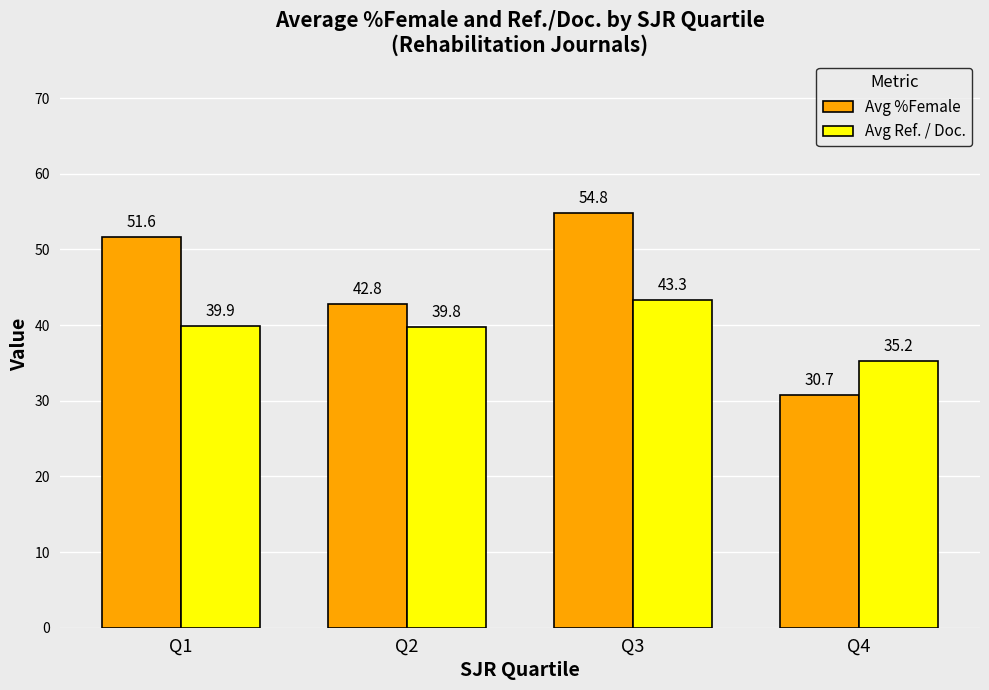

What is the spread (max minus min) of values at Q2?

3.0